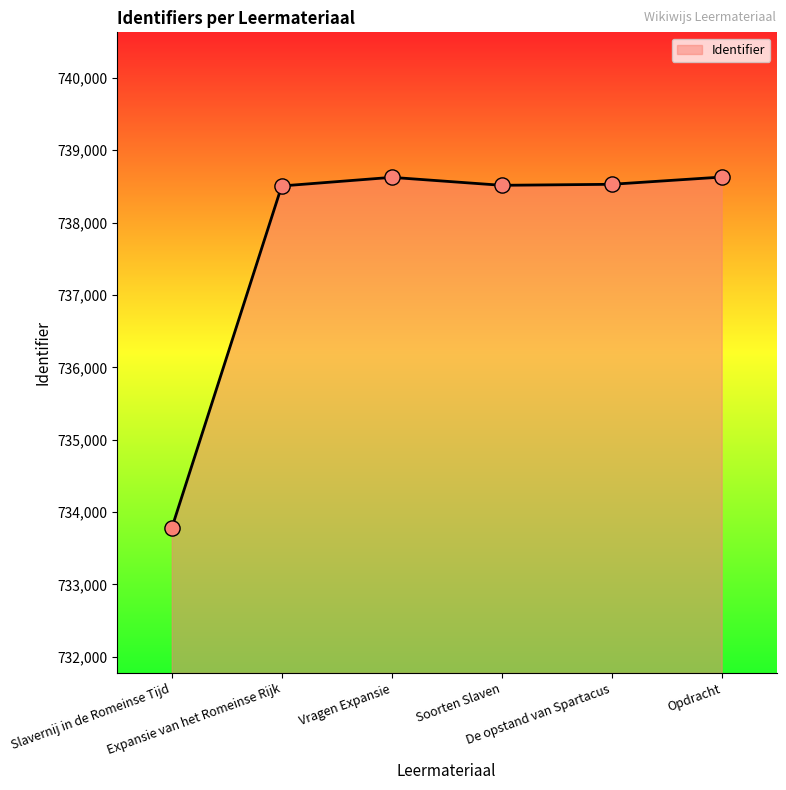

Which has a higher value, De opstand van Spartacus or Opdracht?

Opdracht